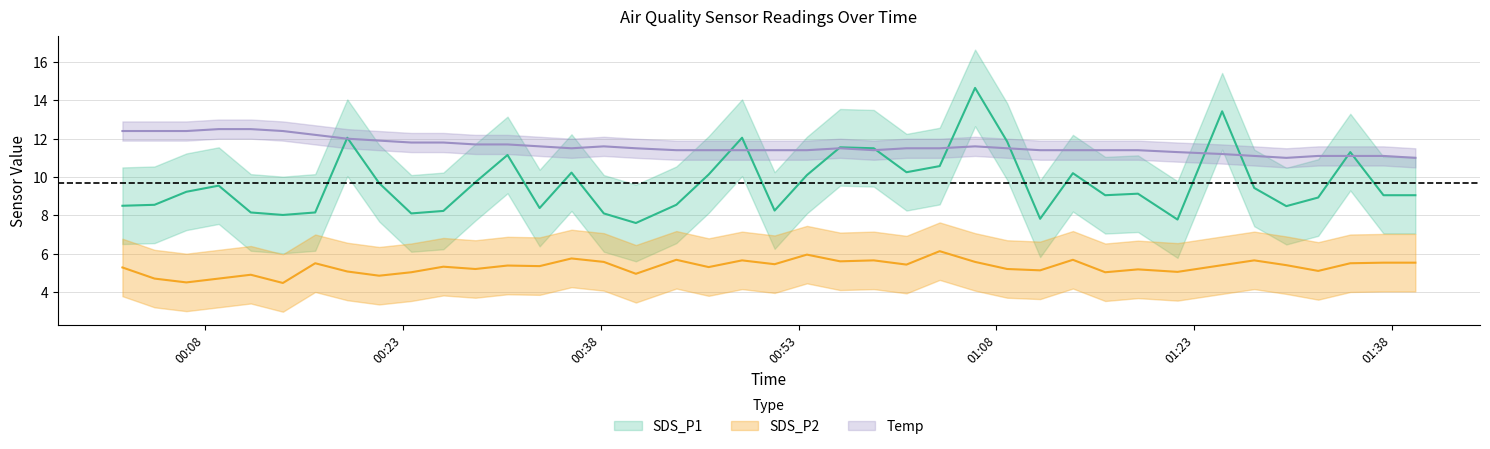

What is the difference between the second highest and second lowest values?

1.5